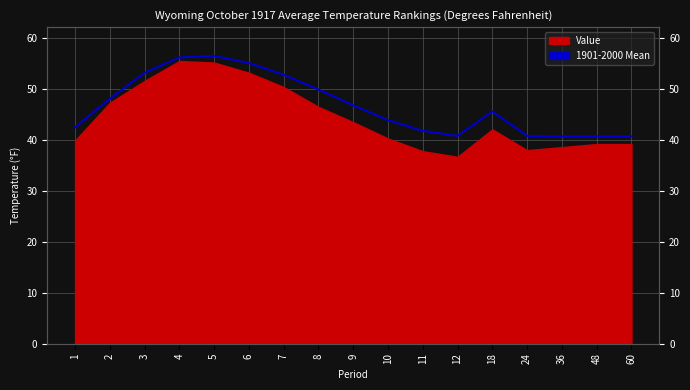

At which category does the chart reach its peak across all series?

5